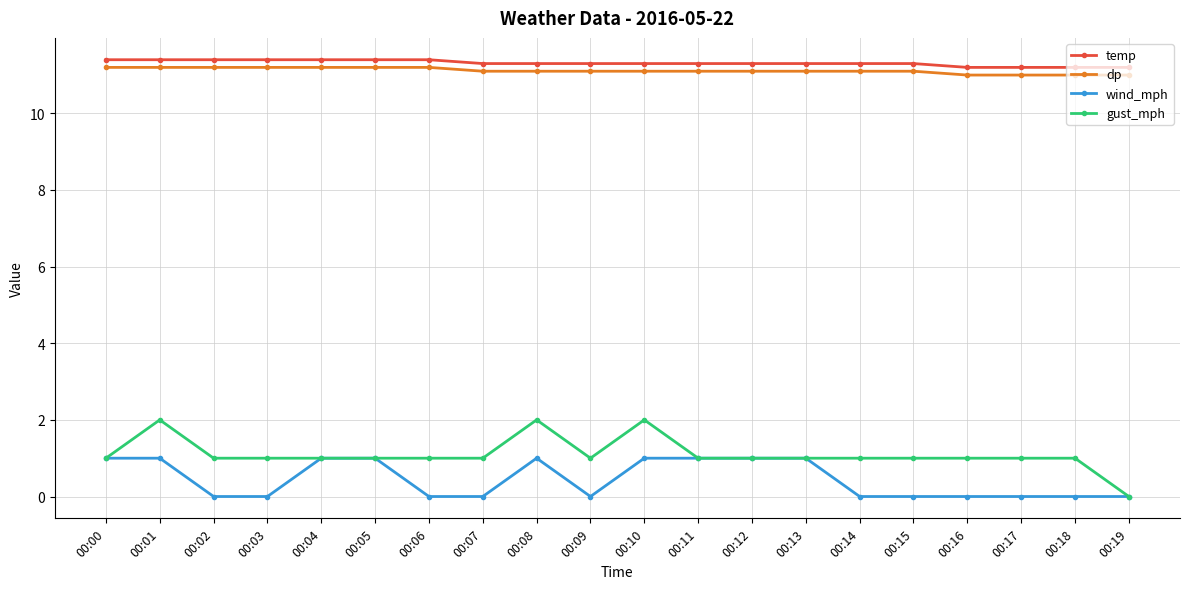

True or false: gust_mph has more than 1 points higher than both neighbors.

True